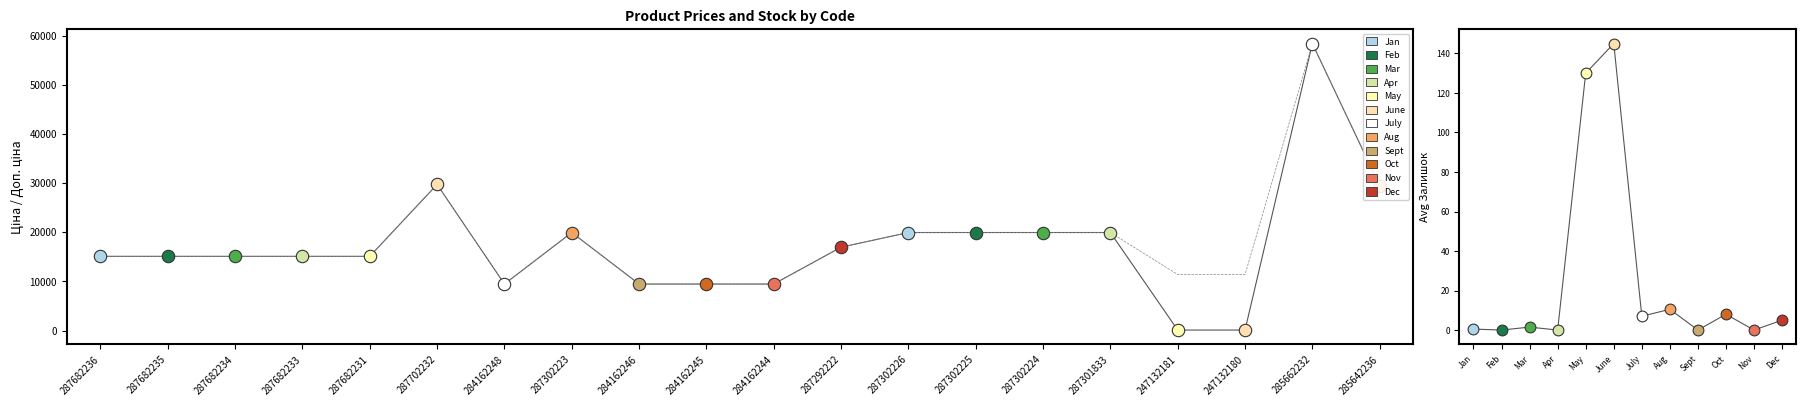

What is the change in value from 287302226 to 247132180?

-8554.2